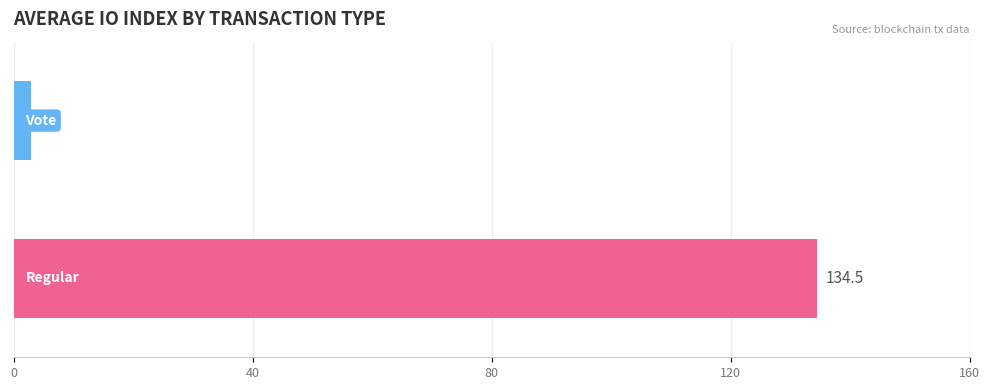

What is the smallest value displayed?

3.0